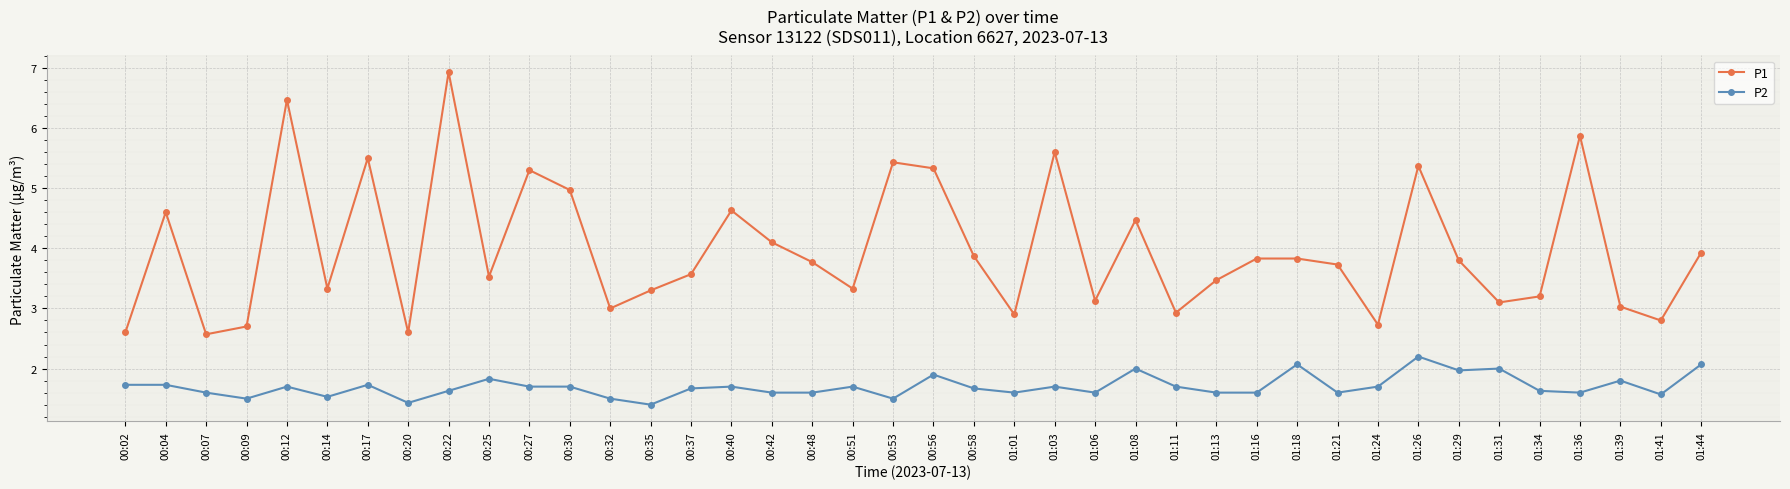

At which label does P2 reach its peak?

01:26